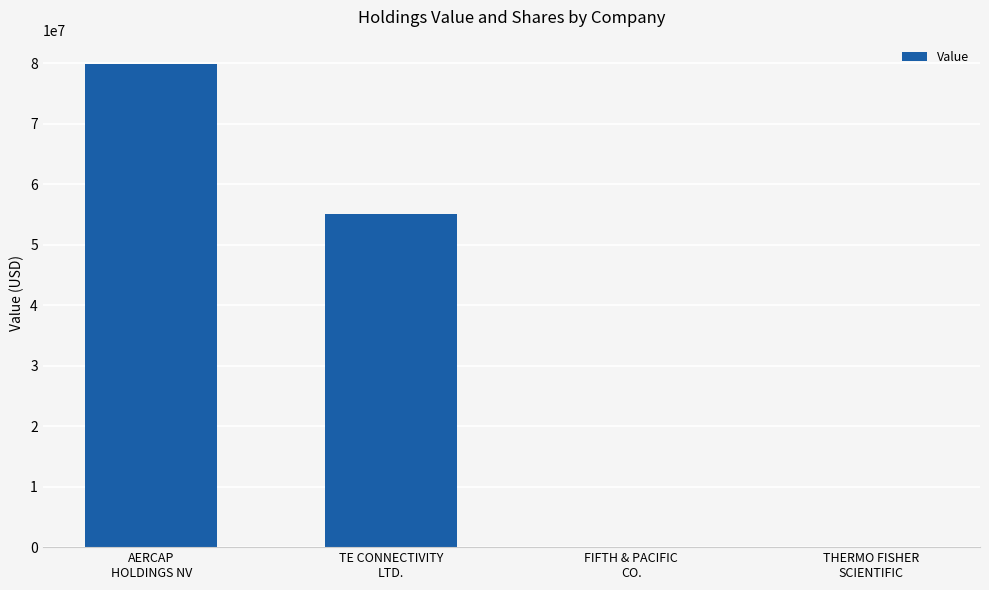

What is the sum of the values at AERCAP
HOLDINGS NV and THERMO FISHER
SCIENTIFIC?

79894000